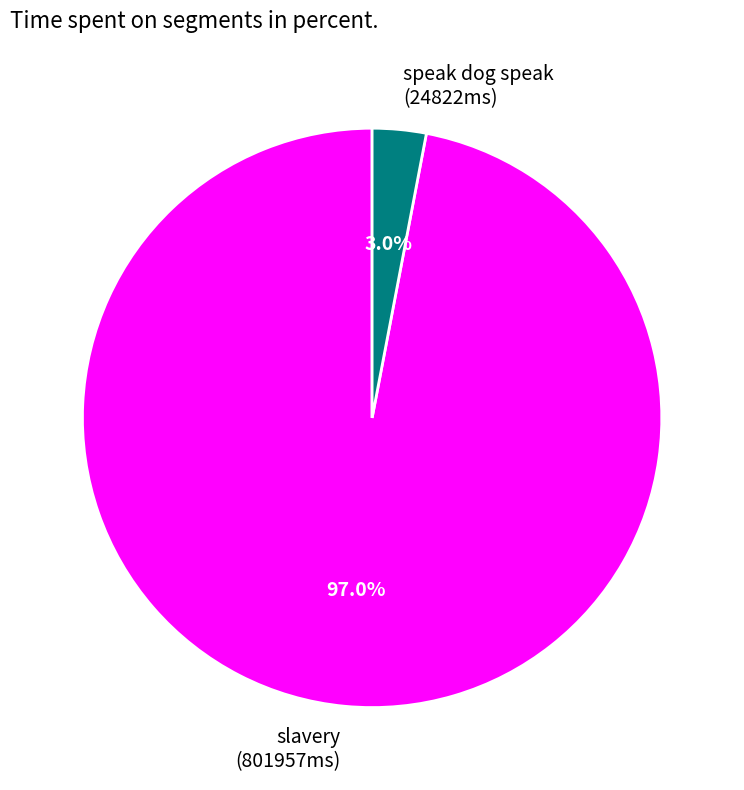

Rank the categories by value from highest to lowest.

slavery, speak dog speak